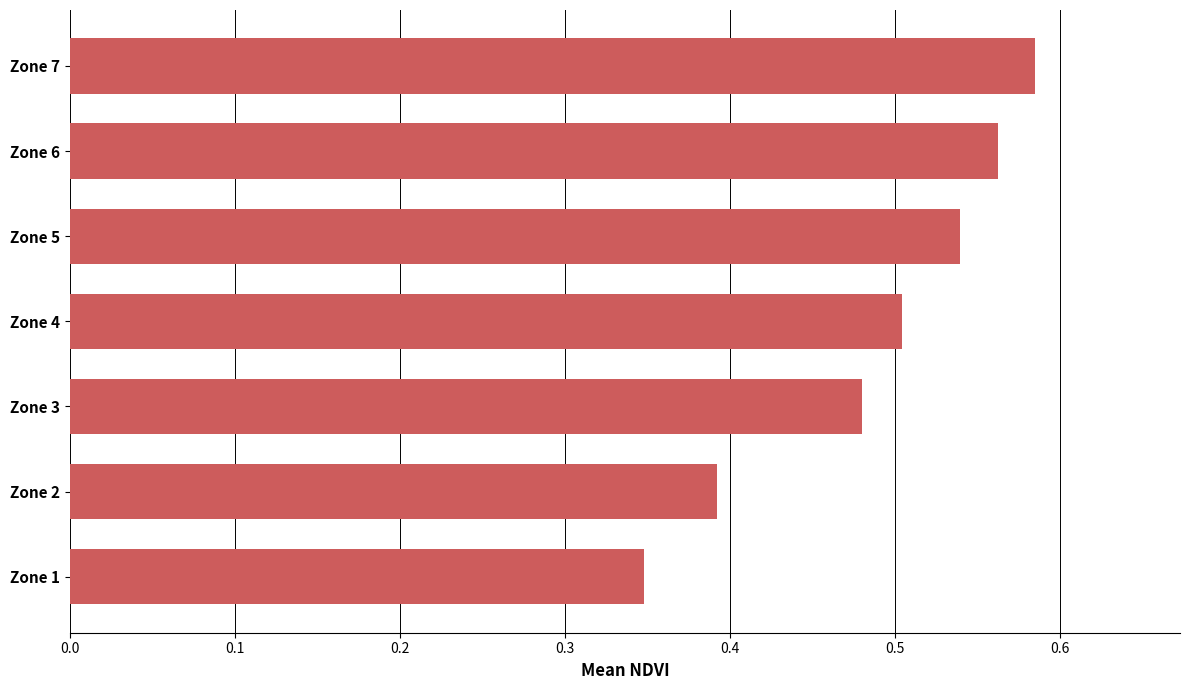

Which label corresponds to the largest value in the chart?

Zone 7